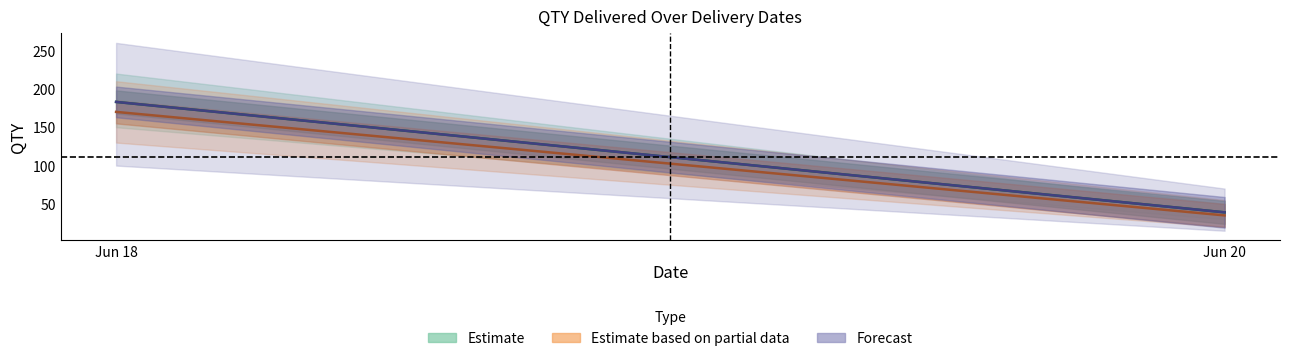

Which series has the widest spread of values?

Estimate